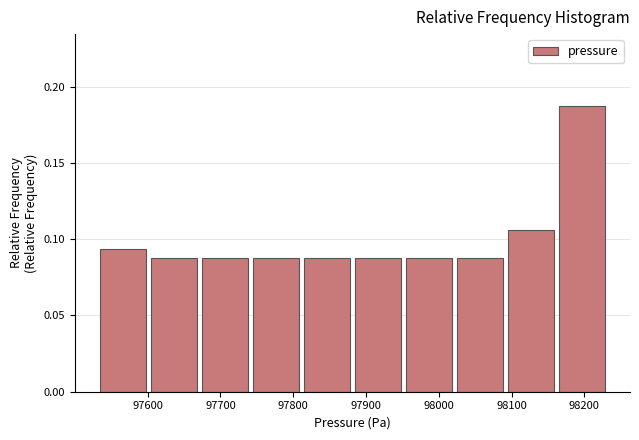

Over which range of the x-axis is the bar tallest?

98170 to 98240